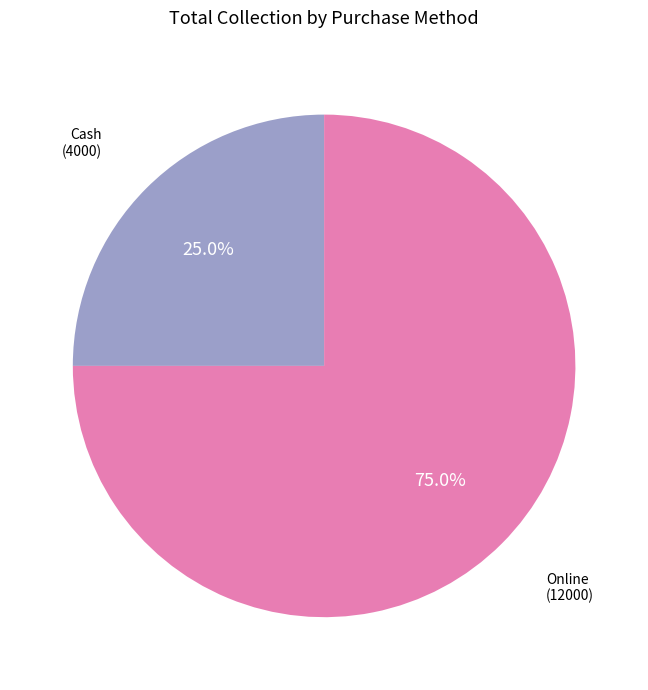

Is there a majority slice in this chart?

Yes